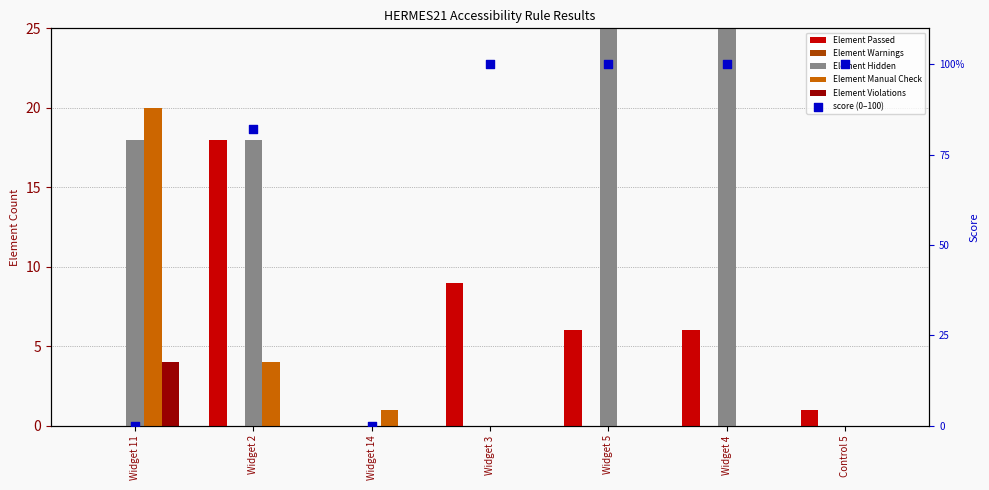

Which series has the largest total across all categories?

score (0–100)